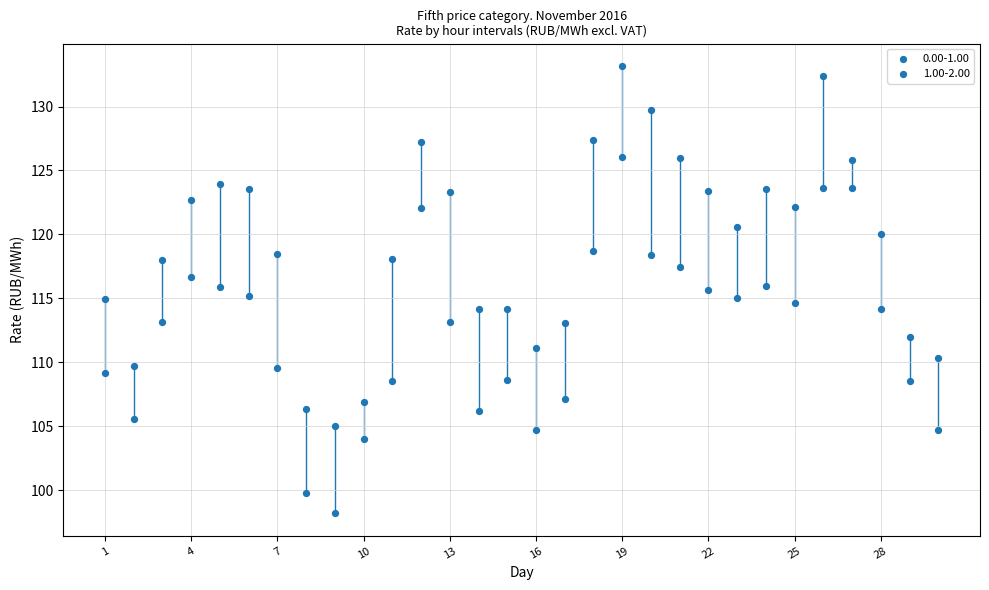

How many data points are displayed?

60